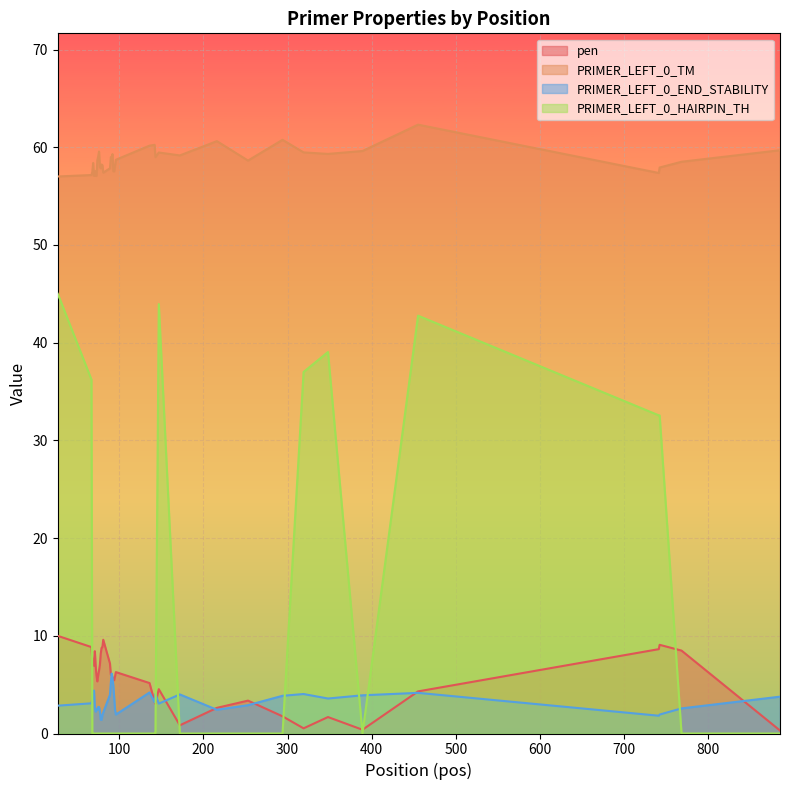

True or false: PRIMER_LEFT_0_HAIRPIN_TH and PRIMER_LEFT_0_TM cross at least once.

False